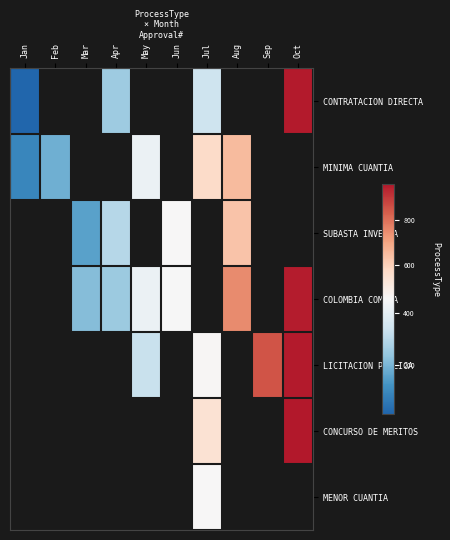

Where does the COLOMBIA COMPRA series first go above 451?

Aug